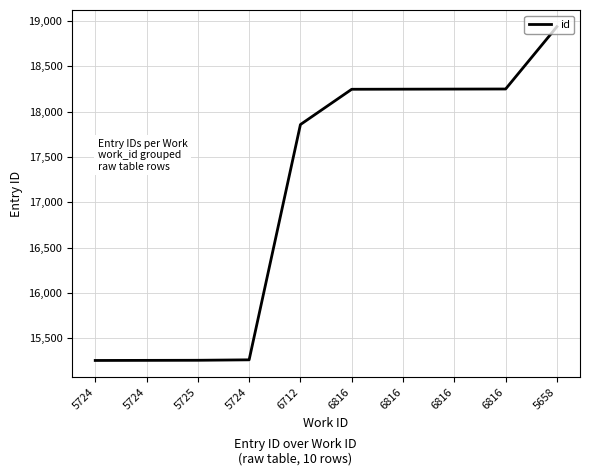

Rank the categories by value from lowest to highest.

5724, 5724, 5725, 5724, 6712, 6816, 6816, 6816, 6816, 5658